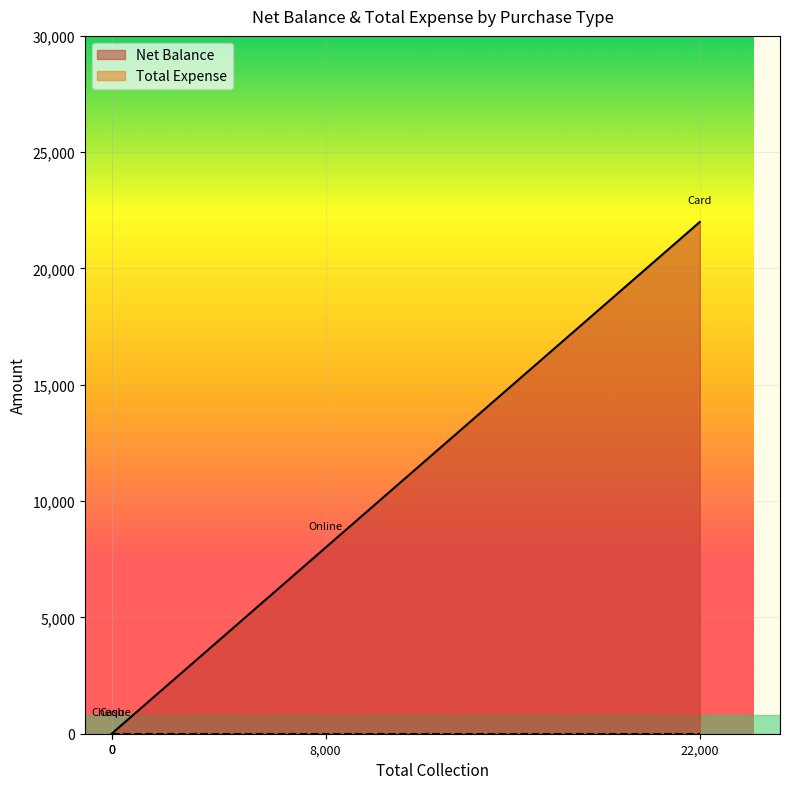

What are all the series names shown in the legend?

Net Balance, Total Expense